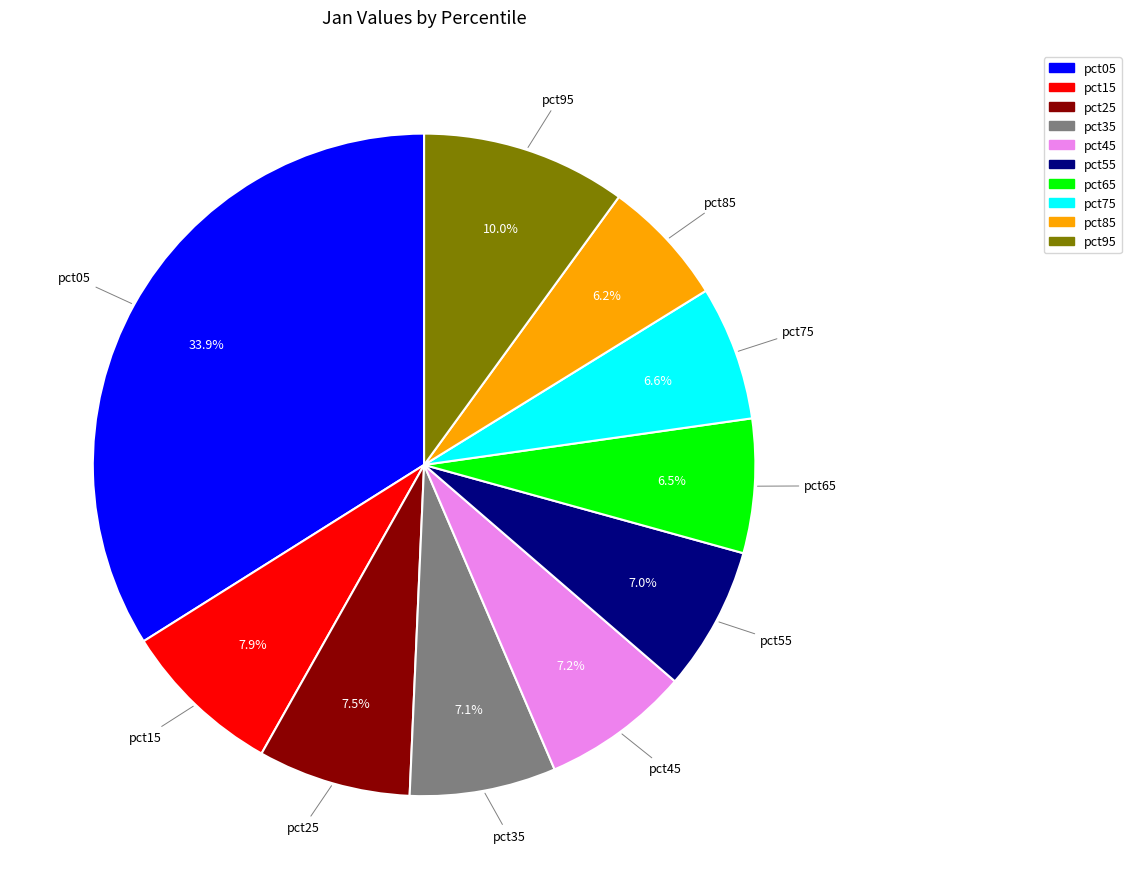

How many slices are in this pie chart?

10